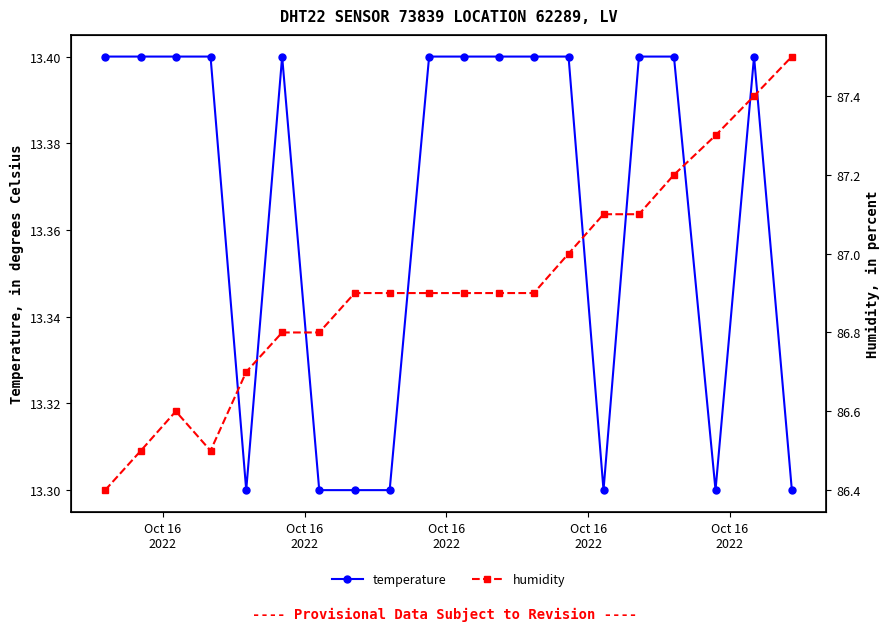

What is the value of the humidity point at the 14th from the left?

87.0